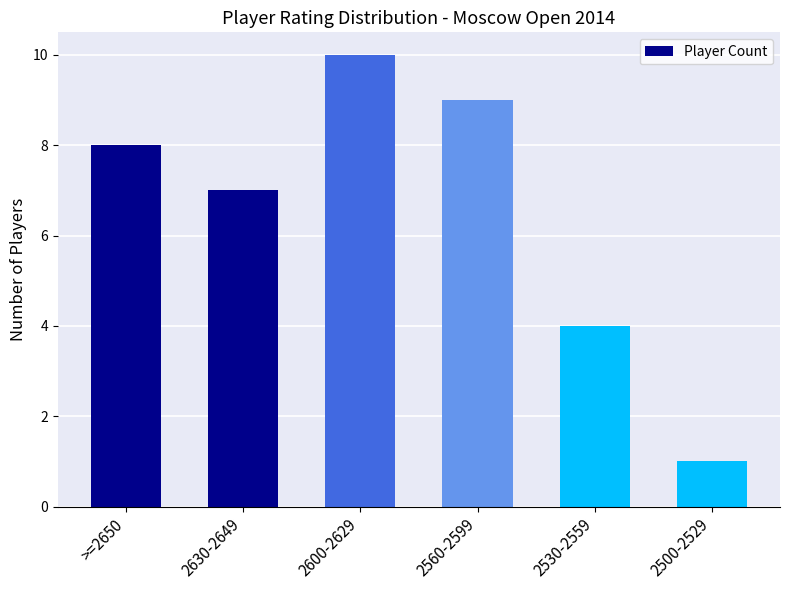

How many distinct data groups are displayed?

1